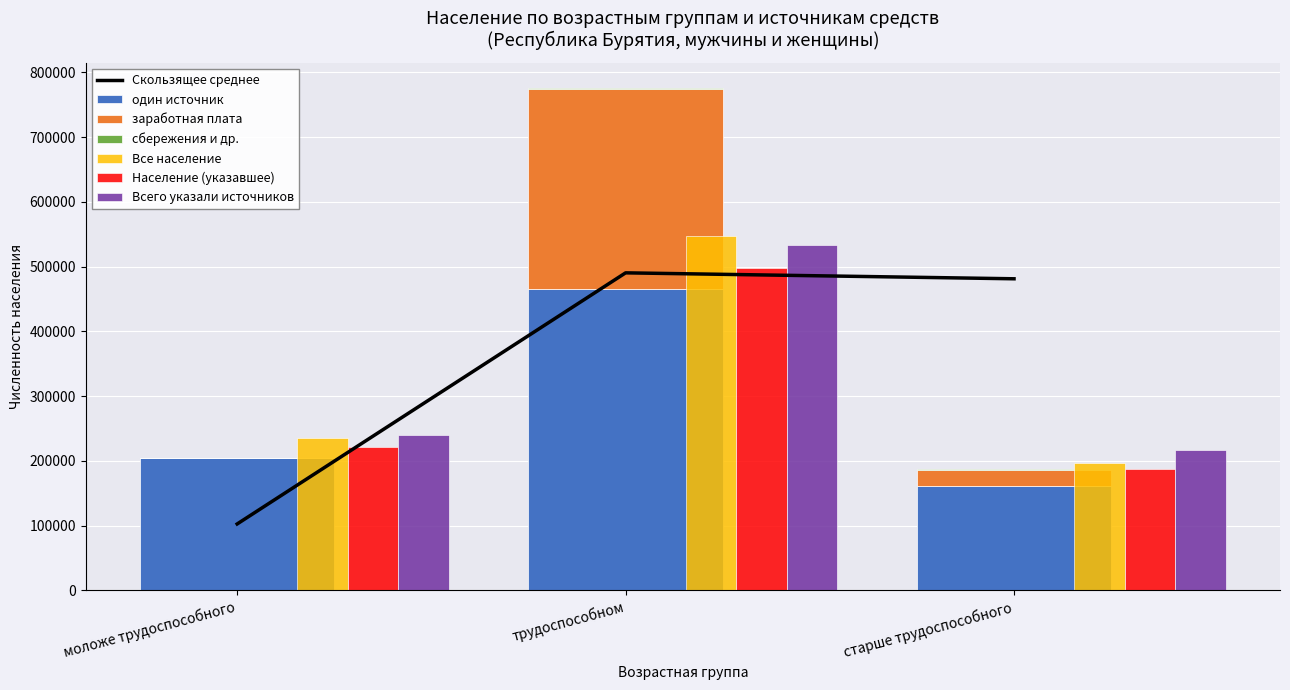

What is the spread (max minus min) of values at трудоспособном?

546469